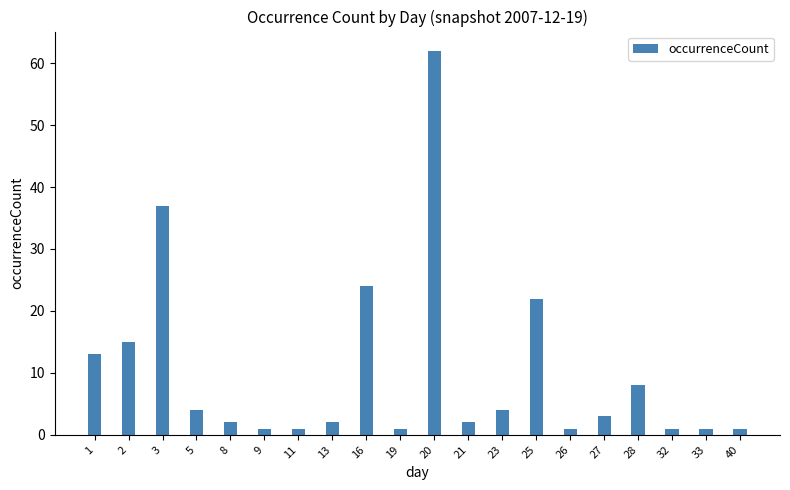

What is the maximum value shown in the chart?

62